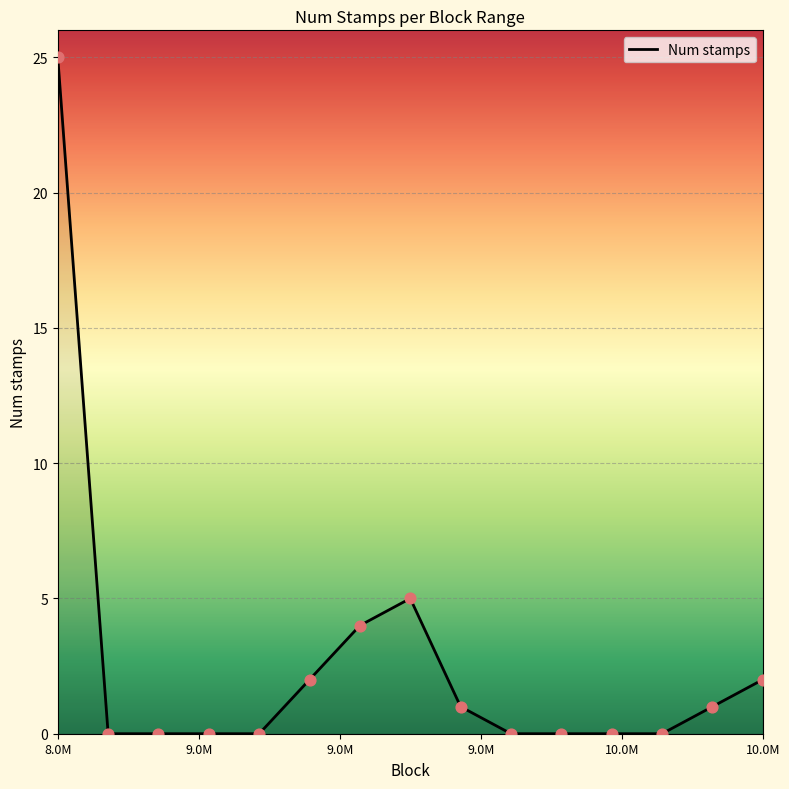

What is the difference between the maximum and minimum values?

25